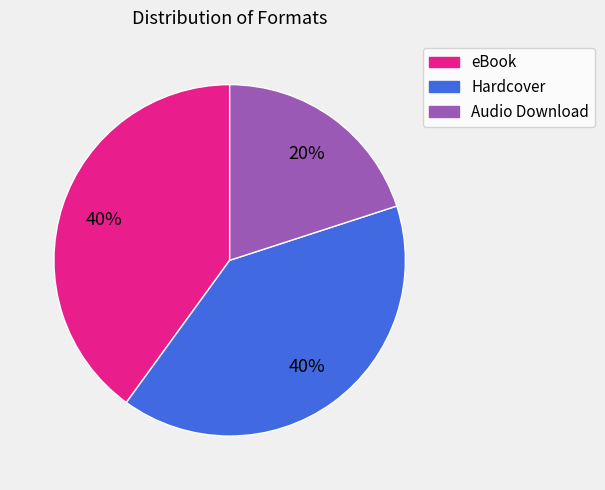

What is the ratio of the value at Hardcover to the value at Audio Download?

2.0